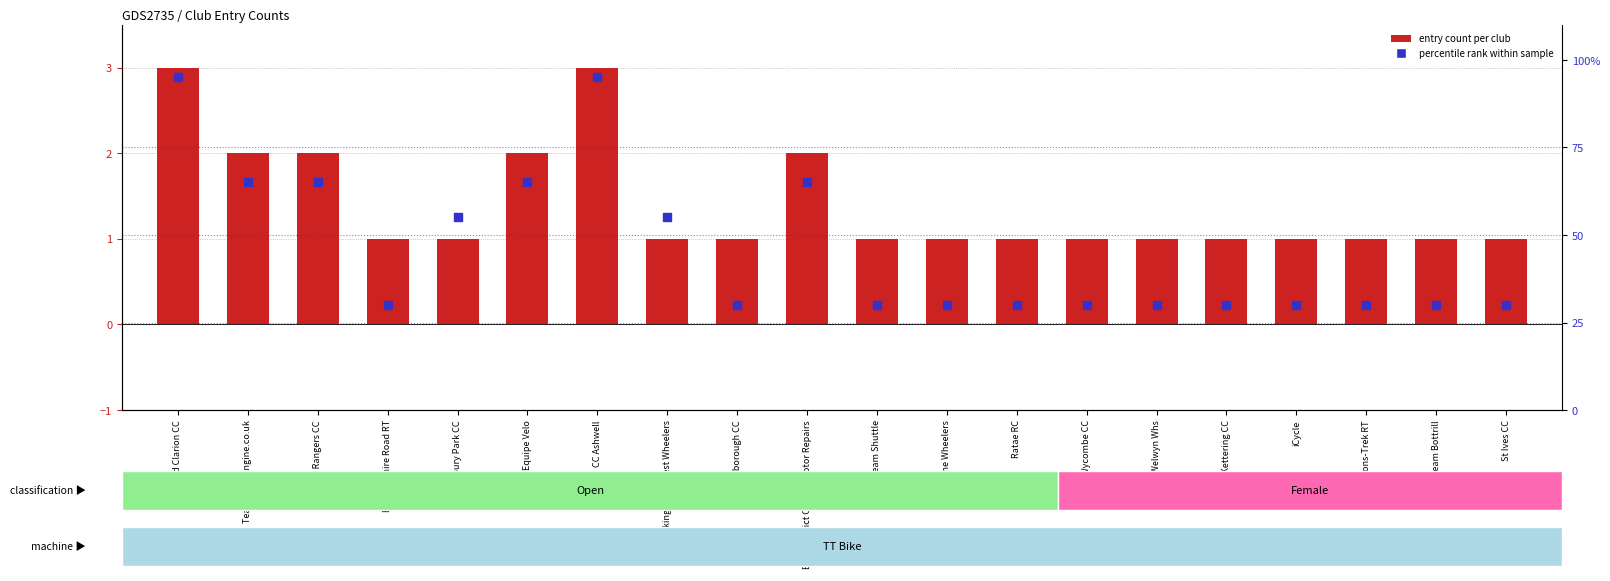

What are all the series names shown in the legend?

count per club, percentile rank